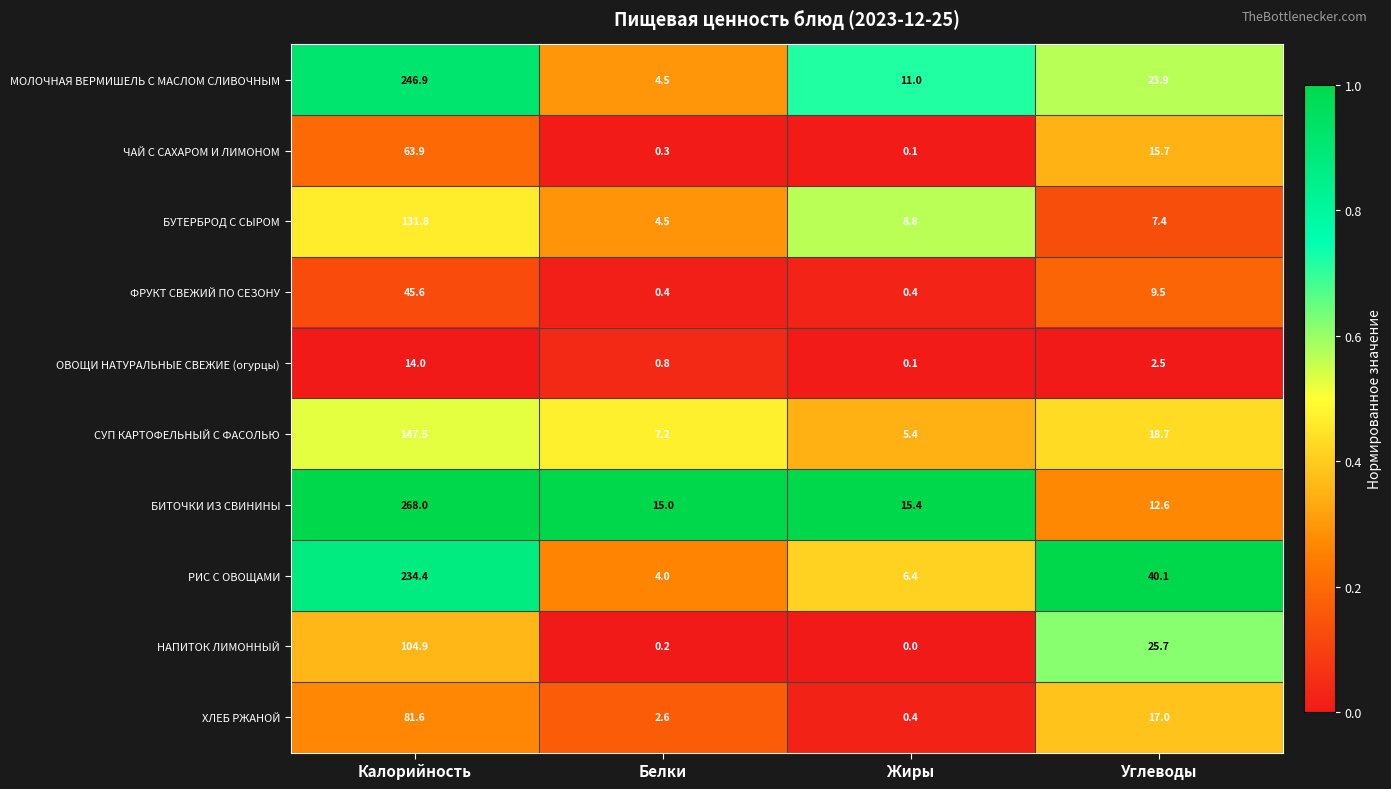

What is the difference between the highest and lowest values at Калорийность?

254.0